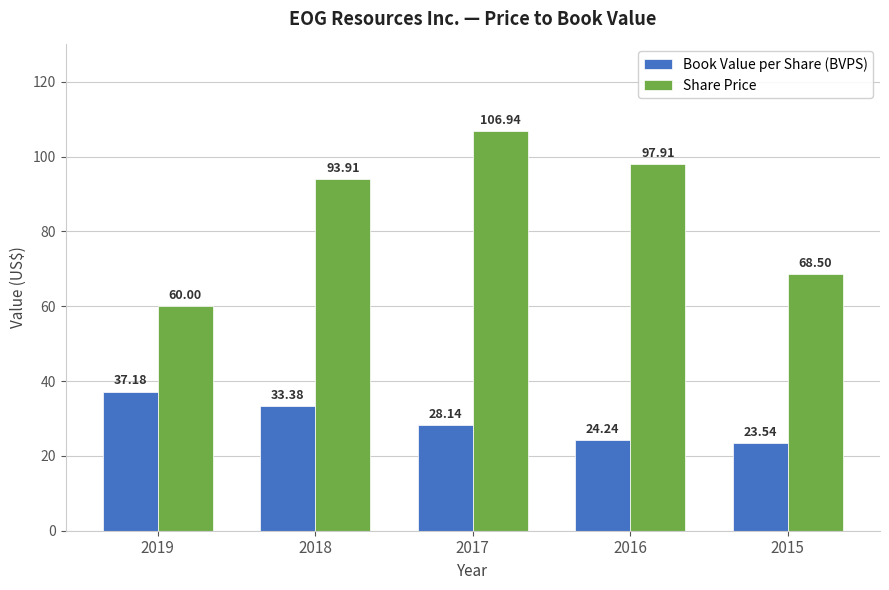

Rank the series at 2018 from lowest to highest value.

Book Value per Share (BVPS), Share Price